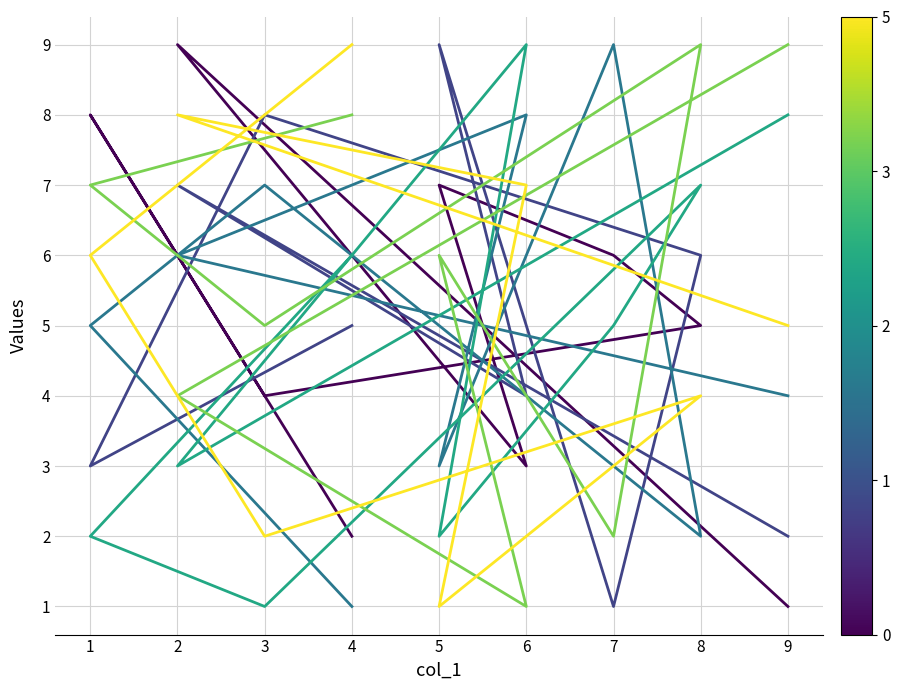

Where is col_4 nearest to the value 5?

1